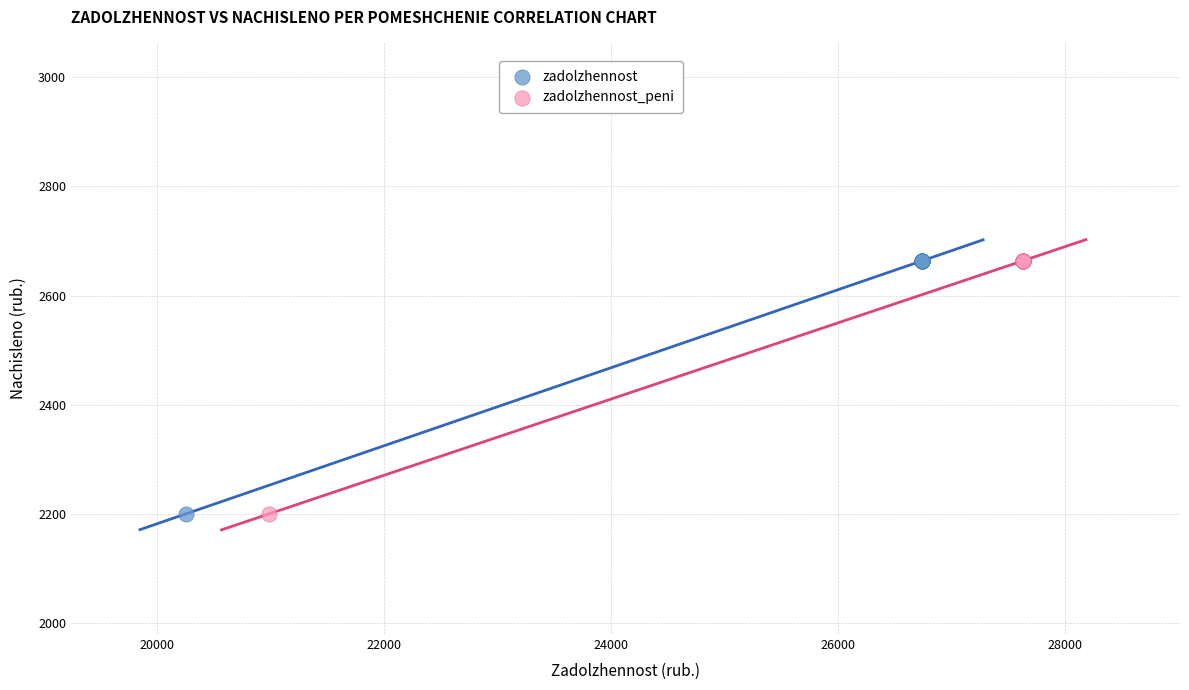

What are all the series names shown in the legend?

zadolzhennost, zadolzhennost_peni